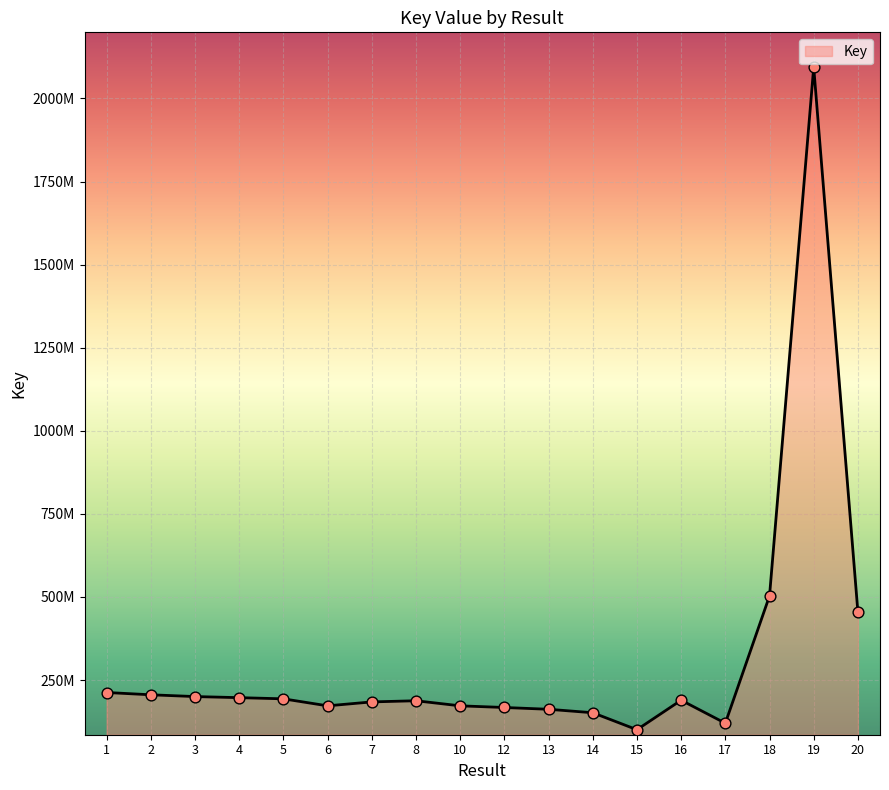

What is the ratio of the value at 10 to the value at 8?

0.9